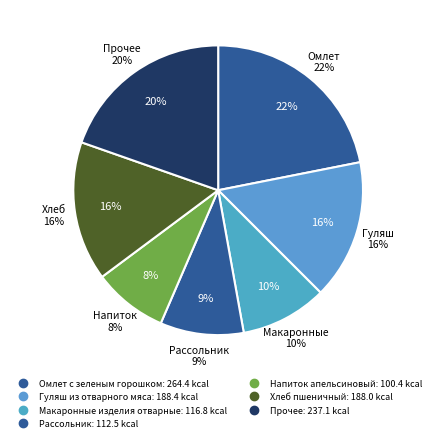

Which category has the biggest portion of the pie?

Омлет с зеленым горошком